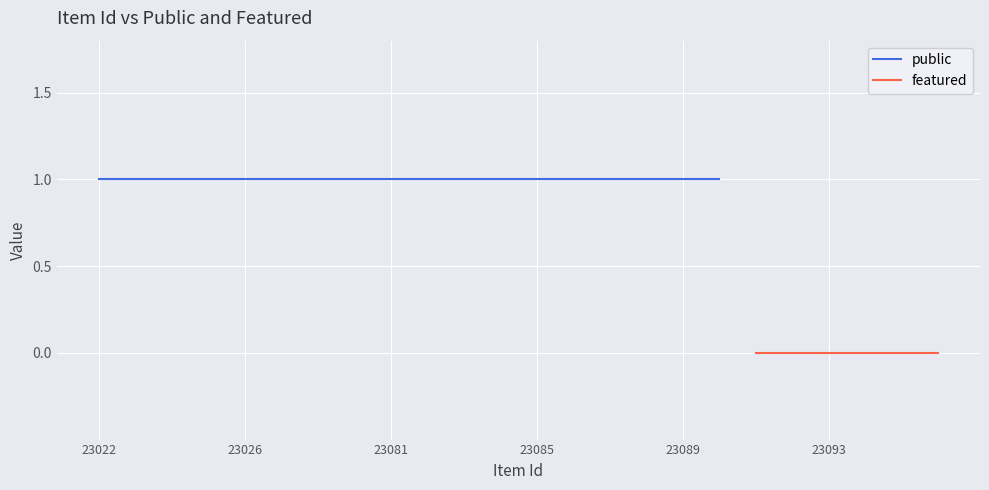

True or false: featured and public cross at least once.

False